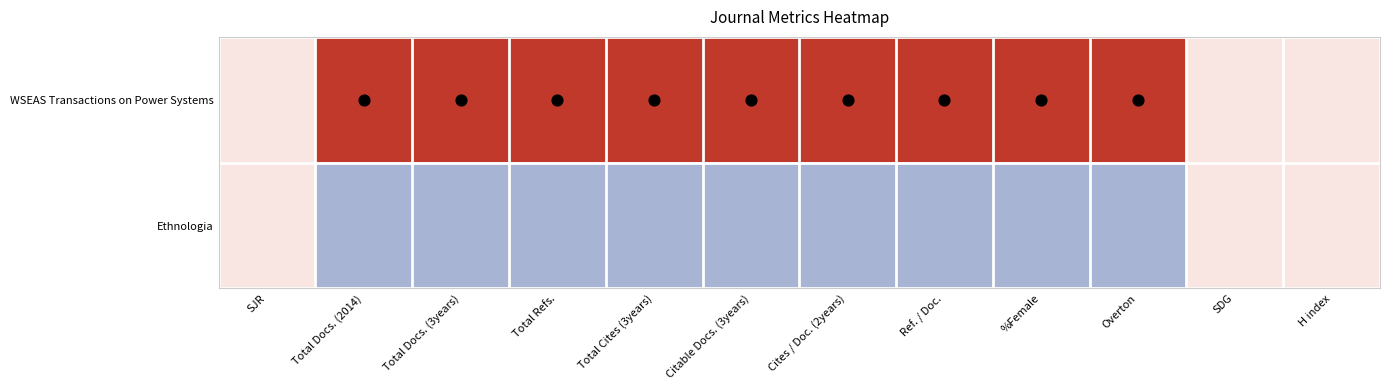

Which series changed the most between Total Cites (3years) and H index?

WSEAS Transactions on Power Systems